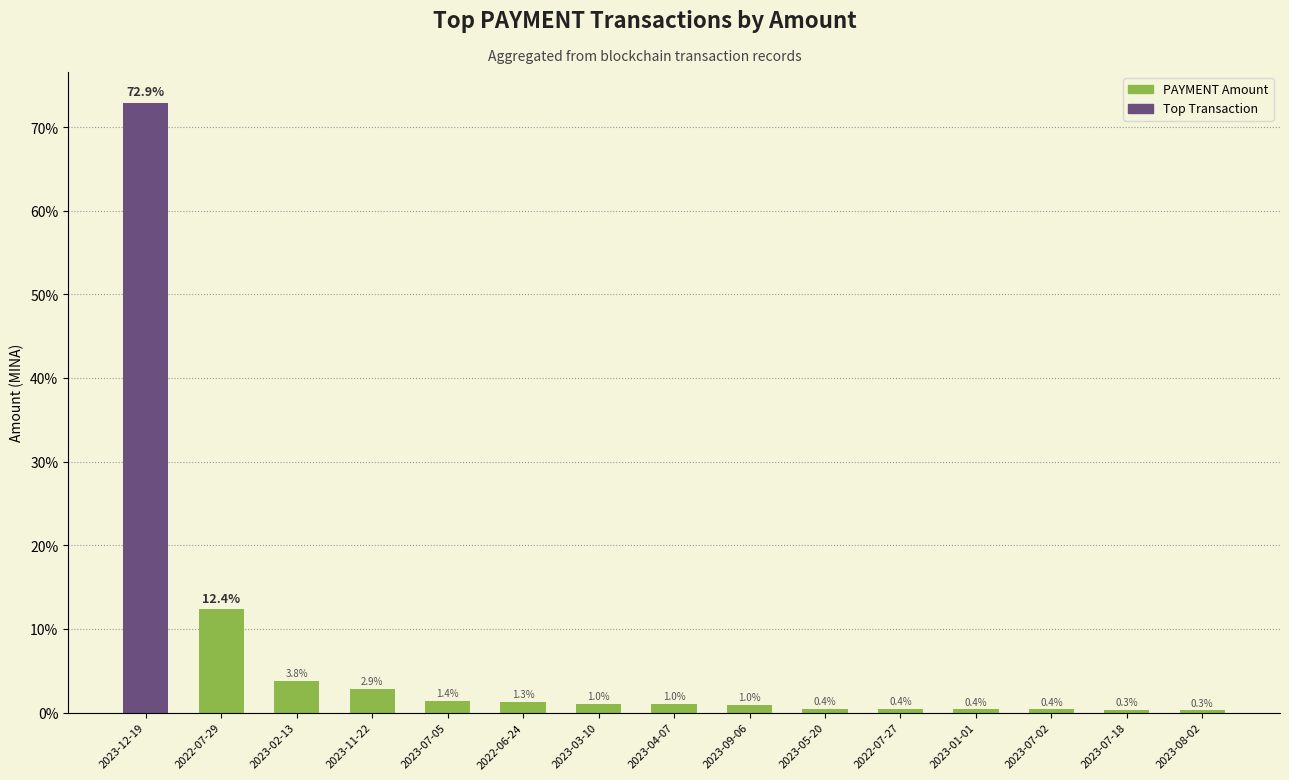

What is the value of the 7th bar from the left?

1.0